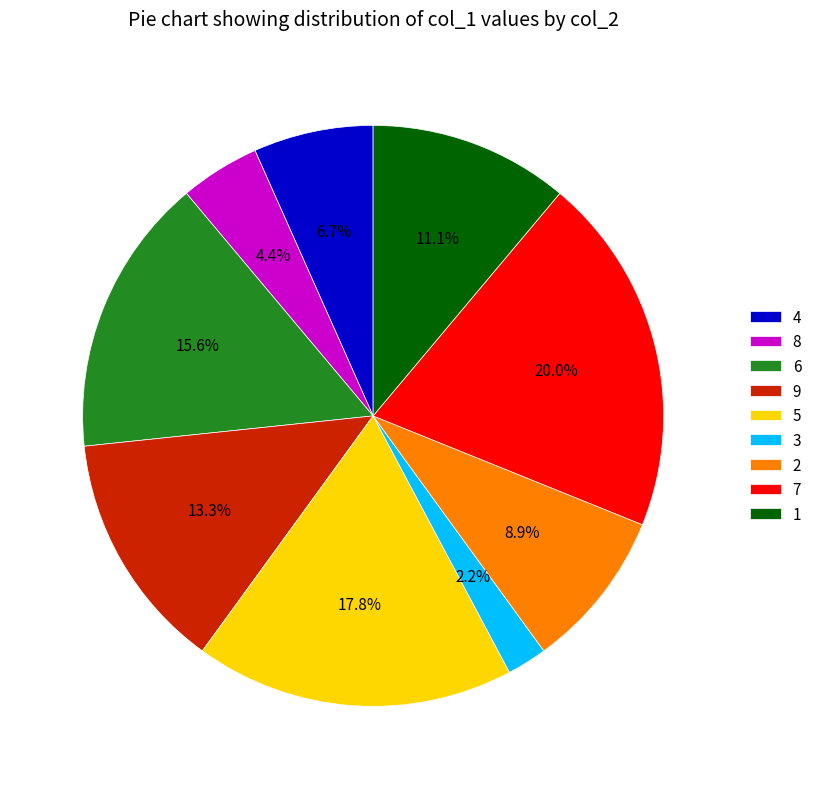

Is there a majority slice in this chart?

No